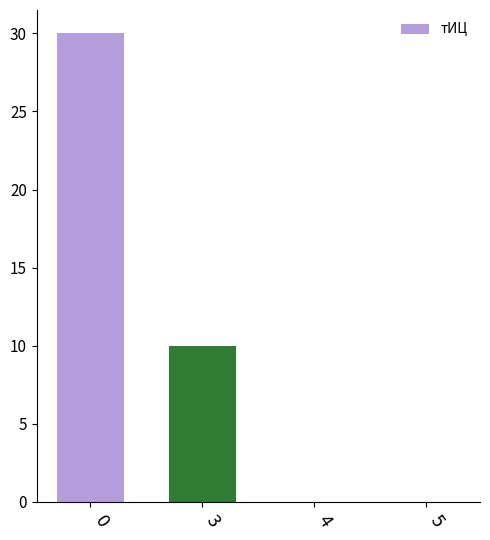

What is the change in value from 0 to 4?

-30